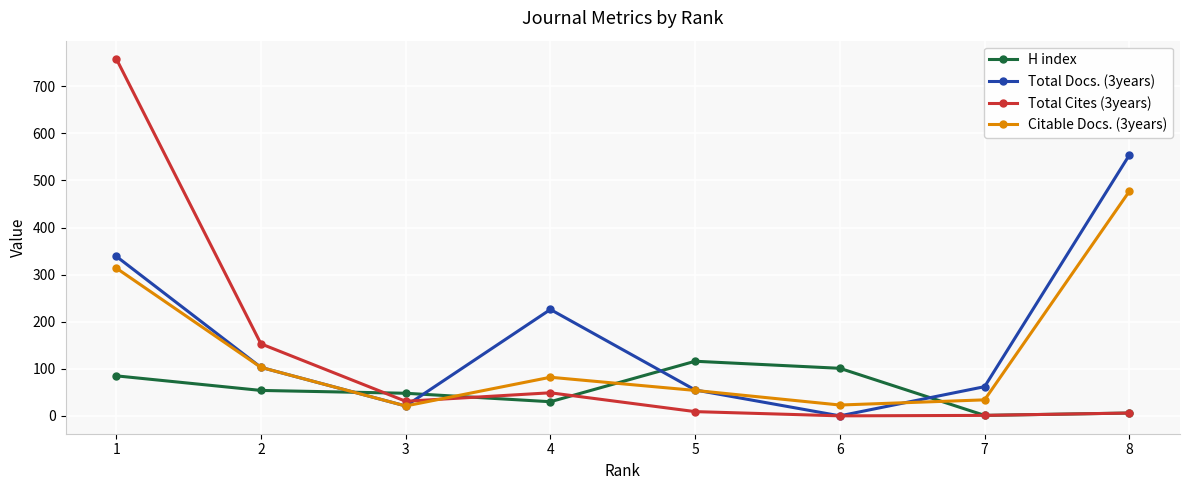

What are all the series names shown in the legend?

H index, Total Docs. (3years), Total Cites (3years), Citable Docs. (3years)